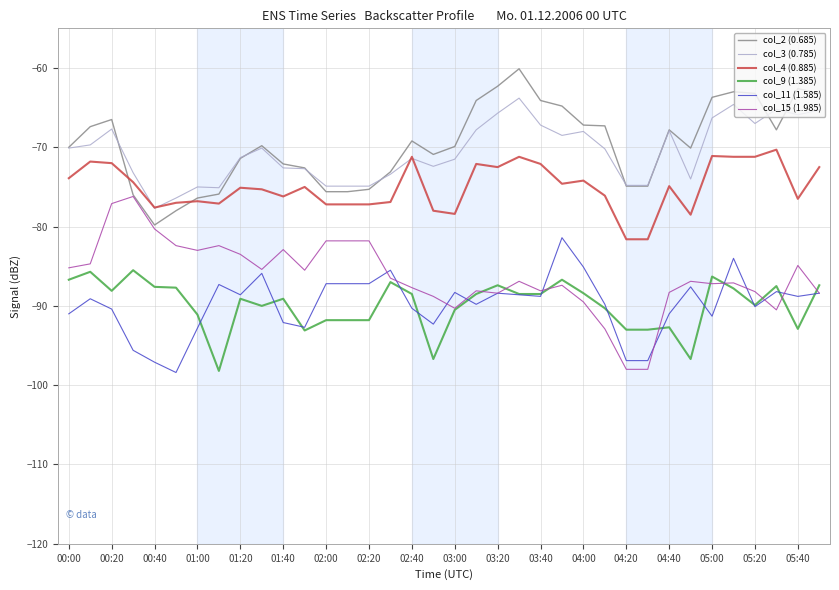

List the series in order of their peak value, highest first.

col_2 (0.685), col_3 (0.785), col_4 (0.885), col_15 (1.985), col_11 (1.585), col_9 (1.385)